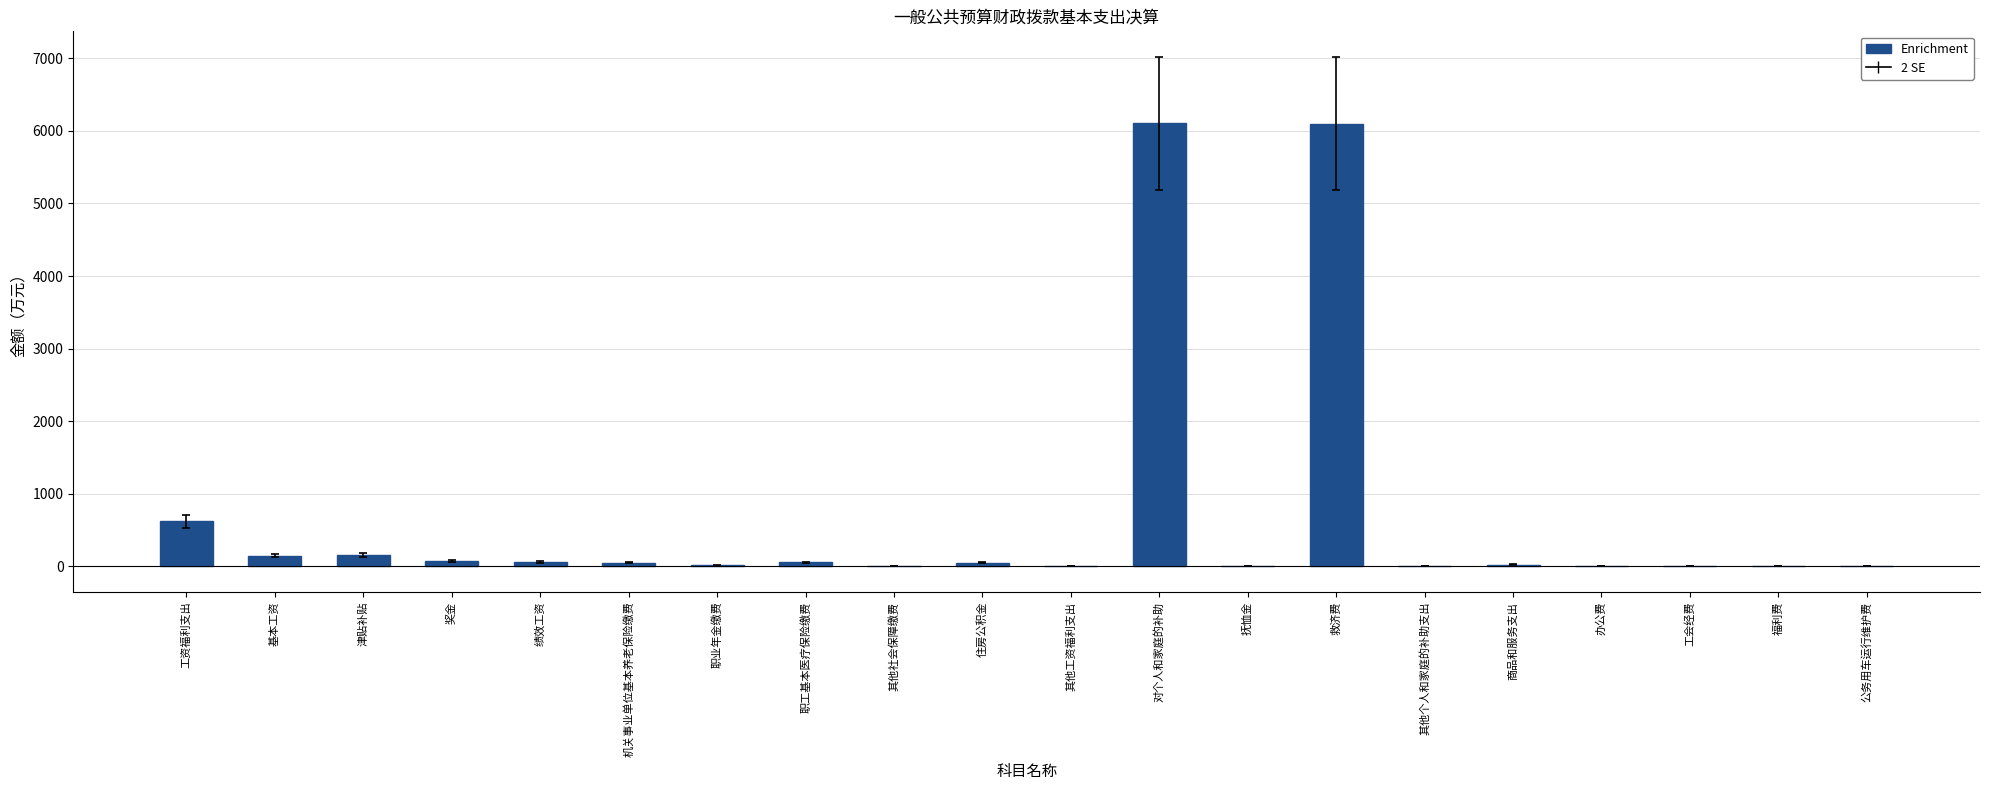

What is the difference between the values at 住房公积金 and 基本工资?

97.4